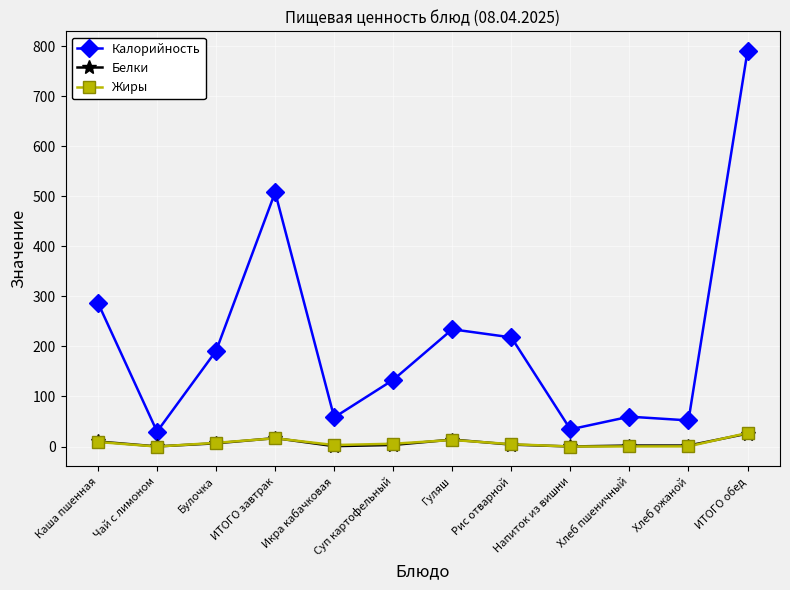

True or false: Калорийность and Белки cross at least once.

False